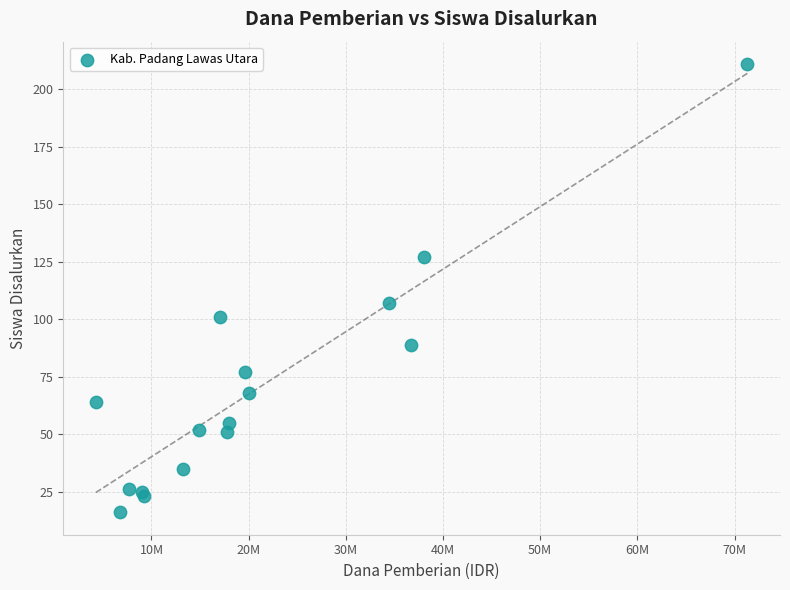

What Y value in the scatter plot is closest to 113?

107